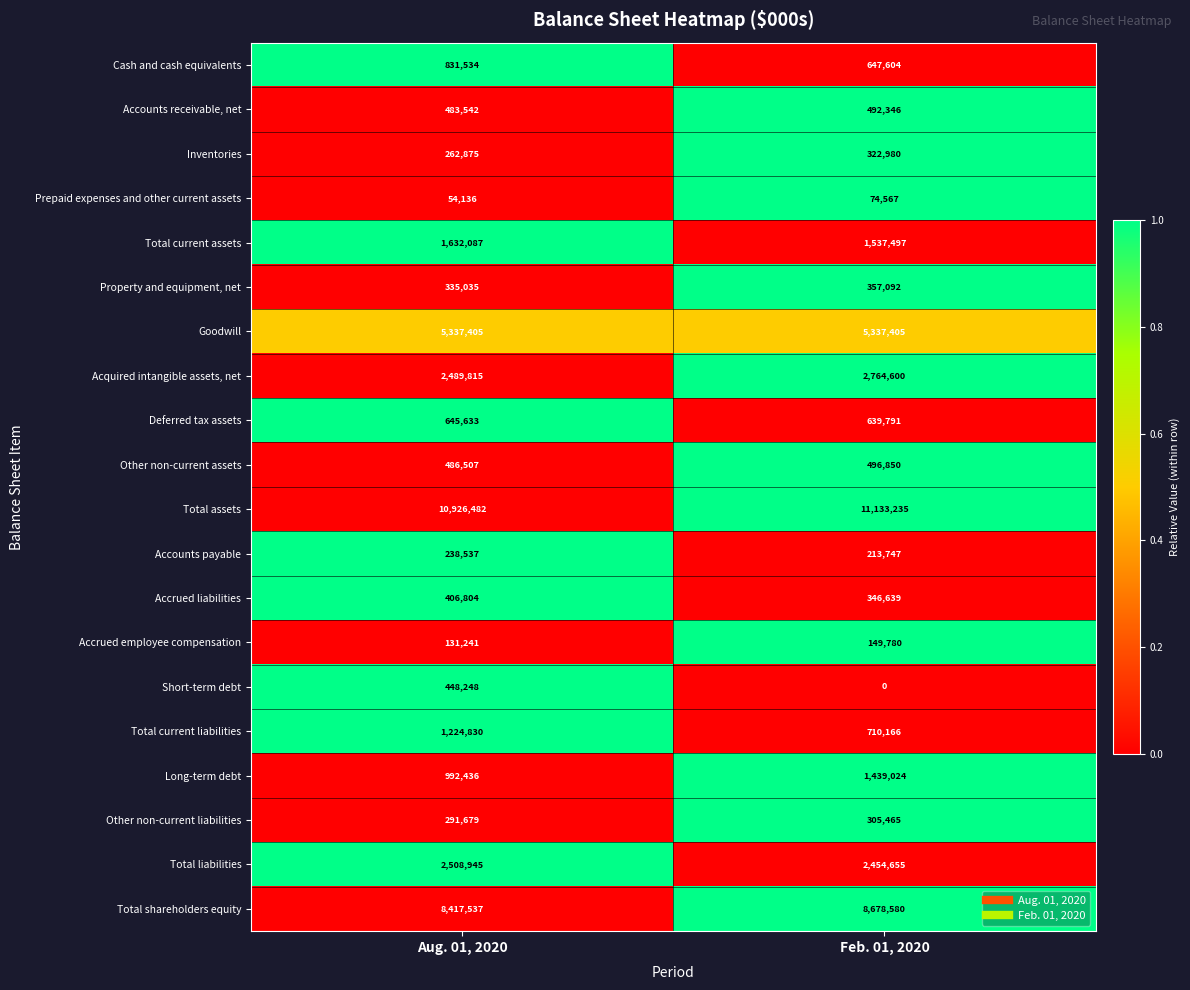

List the series in order of their peak value, highest first.

Total assets, Total shareholders equity, Goodwill, Acquired intangible assets, net, Total liabilities, Total current assets, Long-term debt, Total current liabilities, Cash and cash equivalents, Deferred tax assets, Other non-current assets, Accounts receivable, net, Short-term debt, Accrued liabilities, Property and equipment, net, Inventories, Other non-current liabilities, Accounts payable, Accrued employee compensation, Prepaid expenses and other current assets